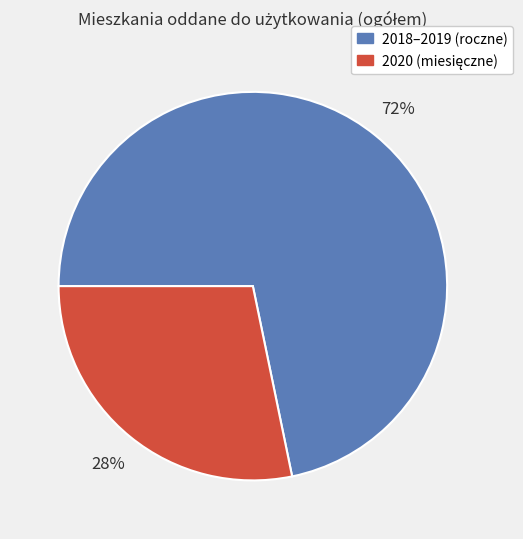

How many slices are in this pie chart?

2